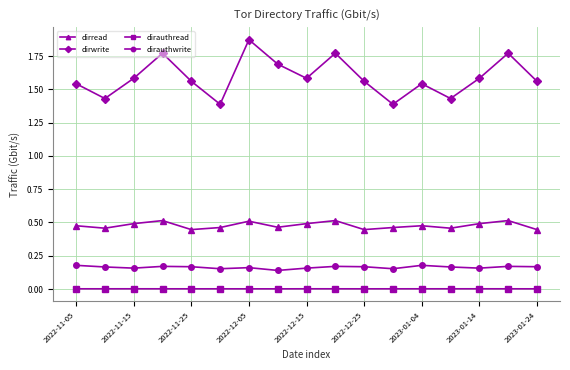

Which series has the largest range (max minus min)?

dirwrite